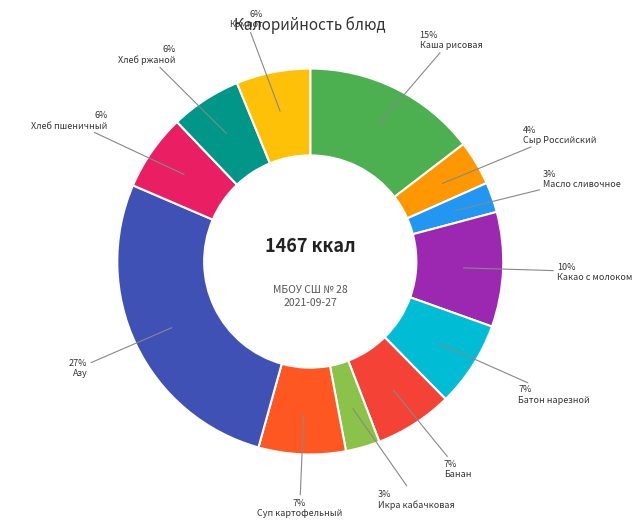

What portion of the pie excludes Компот?

93.8%